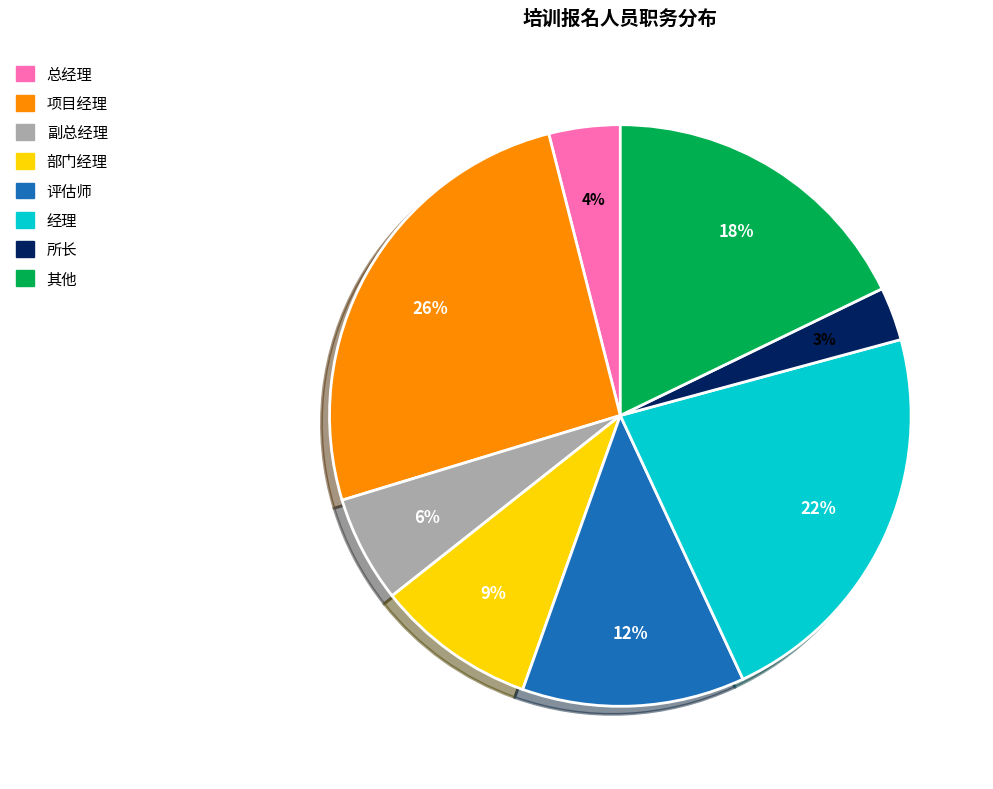

To the nearest percent, what is the difference between the largest and smallest slice percentages?

23%